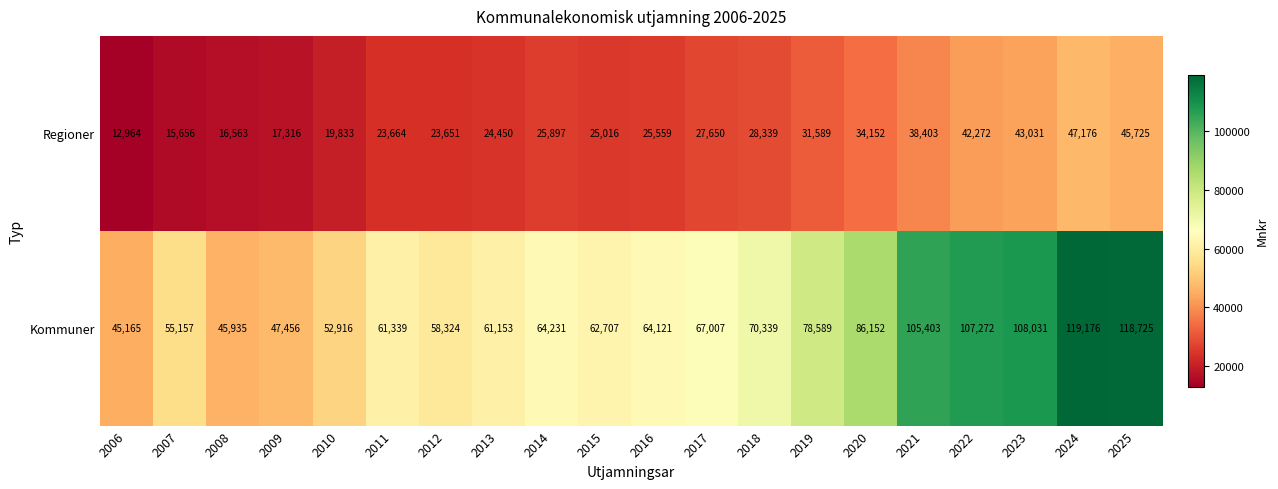

What is the difference between the Kommuner values at 2025 and 2020?

32573